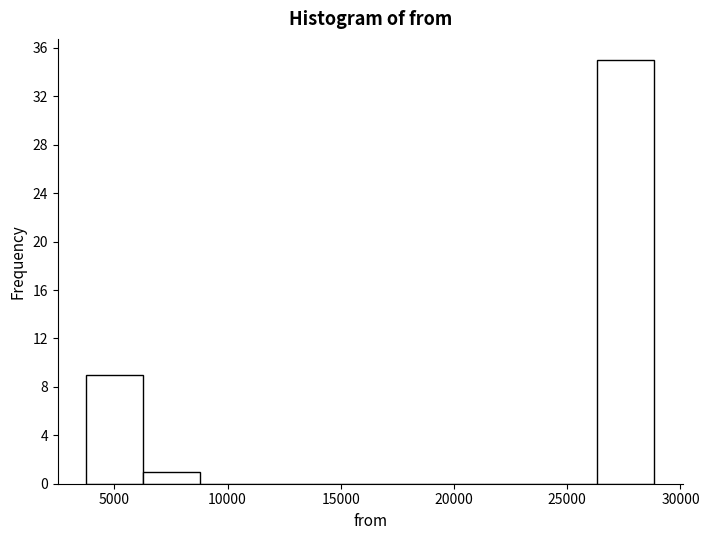

Over which range of the x-axis is the bar tallest?

26500 to 29000